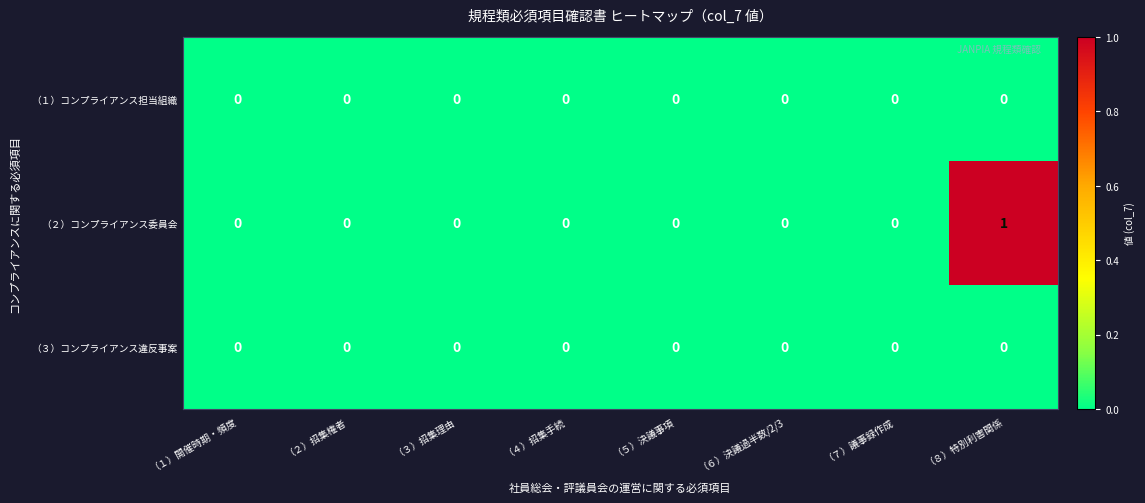

Reading left to right, transcribe all the data shown in this chart.

（１）コンプライアンス担当組織: （１）開催時期・頻度=0	（２）招集権者=0	（３）招集理由=0	（４）招集手続=0	（５）決議事項=0	（６）決議過半数/2/3=0	（７）議事録作成=0	（８）特別利害関係=0
（２）コンプライアンス委員会: （１）開催時期・頻度=0	（２）招集権者=0	（３）招集理由=0	（４）招集手続=0	（５）決議事項=0	（６）決議過半数/2/3=0	（７）議事録作成=0	（８）特別利害関係=1
（３）コンプライアンス違反事案: （１）開催時期・頻度=0	（２）招集権者=0	（３）招集理由=0	（４）招集手続=0	（５）決議事項=0	（６）決議過半数/2/3=0	（７）議事録作成=0	（８）特別利害関係=0